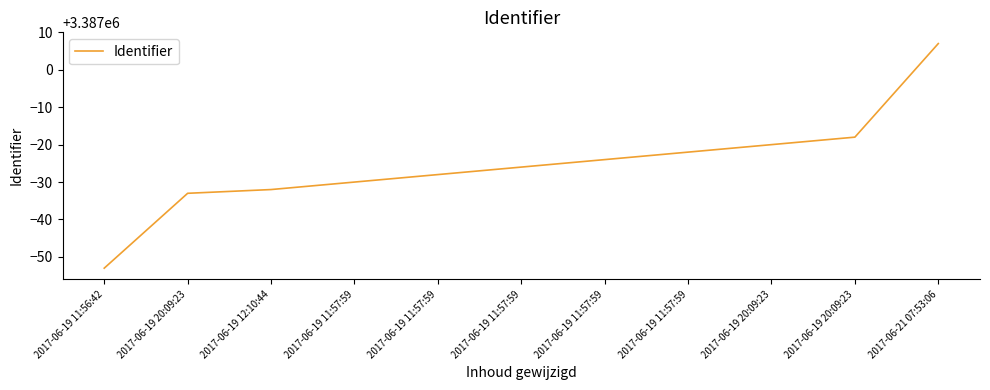

How many distinct data groups are displayed?

1